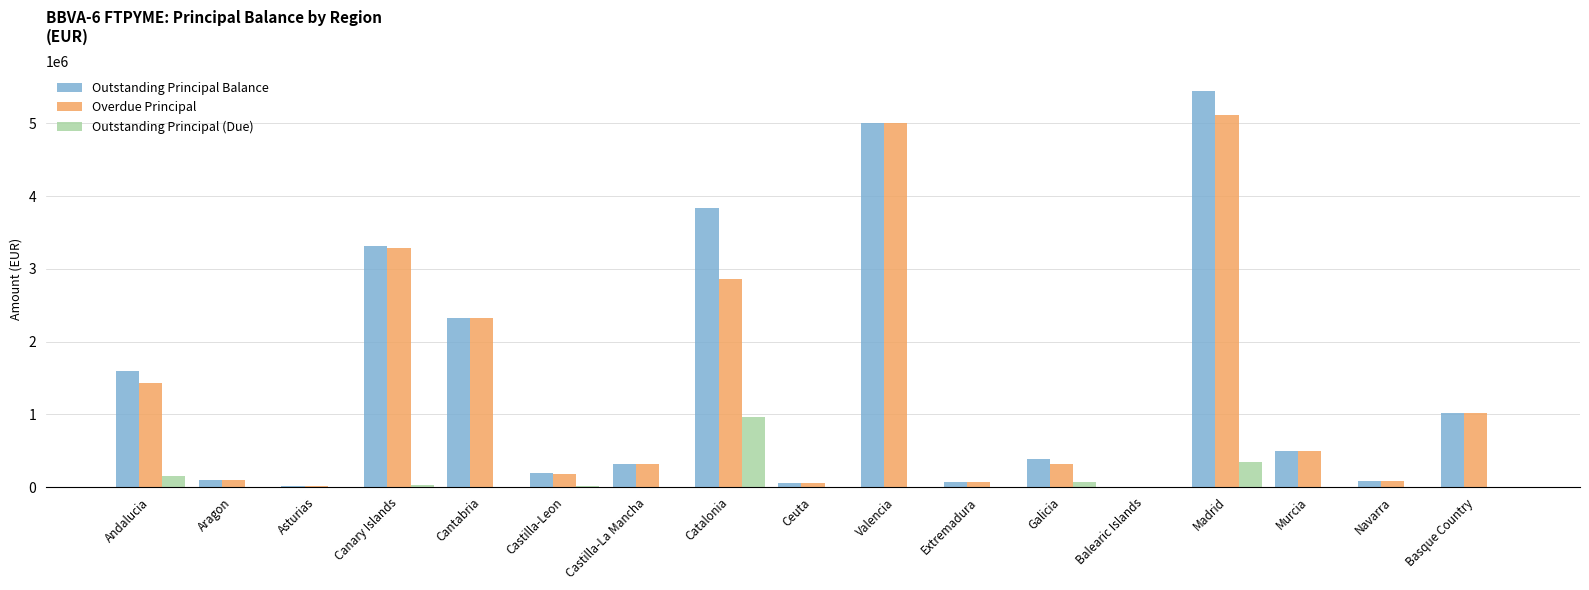

At which category does the chart reach its peak across all series?

Madrid